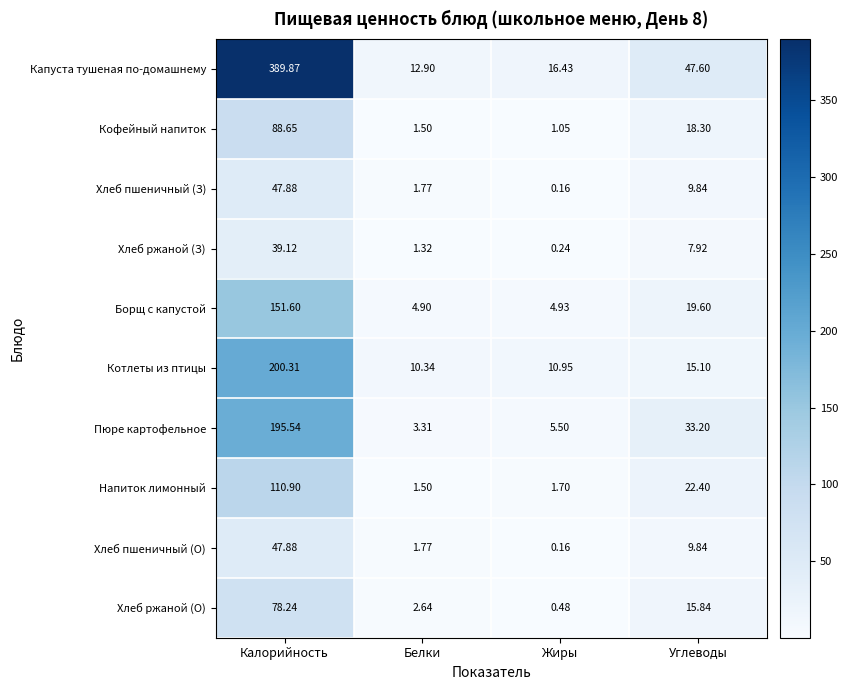

At which label does Капуста тушеная по-домашнему reach its peak?

Калорийность